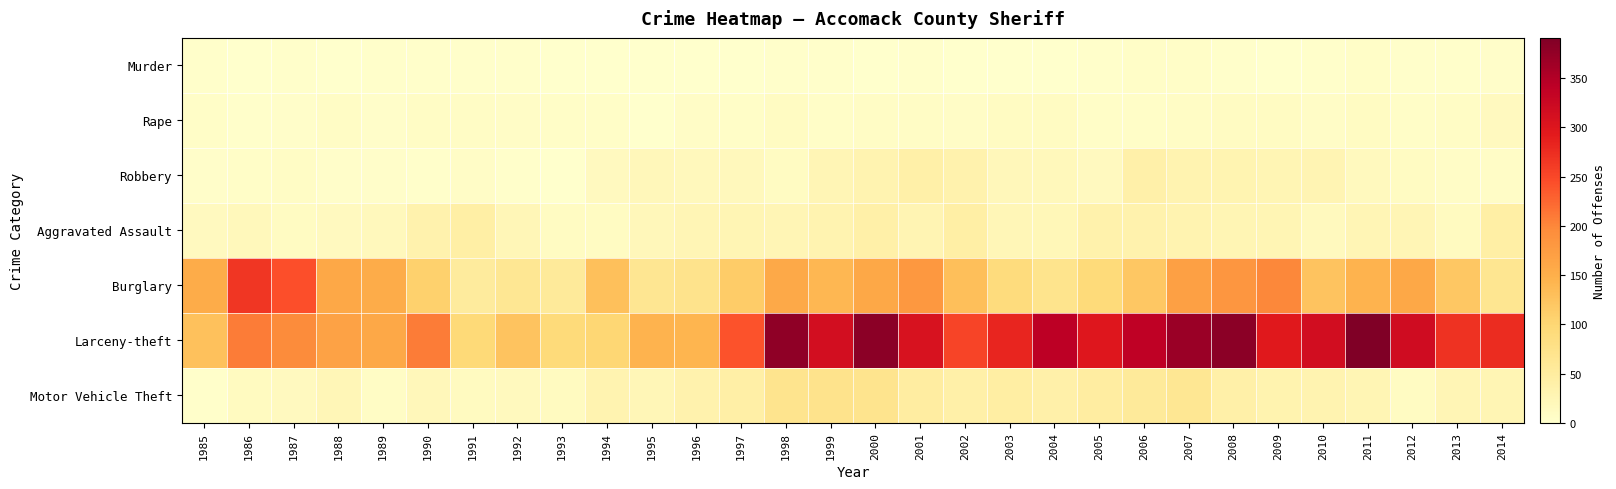

Between 1986 and 1990, which is larger?

1990